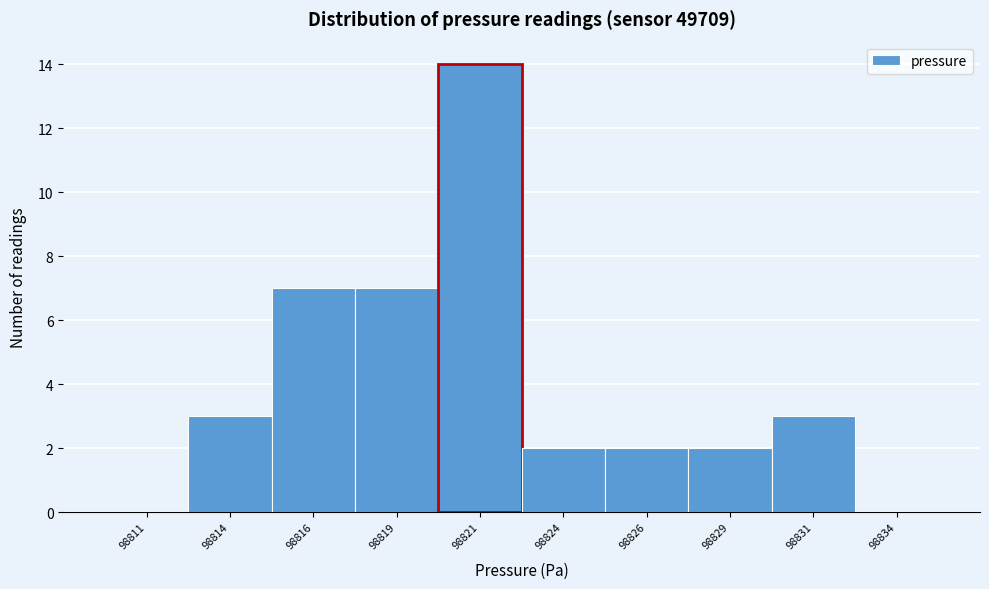

Reading left to right, transcribe this chart: for each bar, give the range it covers on the x-axis and its height. The values are not printed on the chart, so give them approximately, as read against the axis.

98810.0 to 98812.5: 0
98812.5 to 98815.0: 3
98815.0 to 98817.5: 7
98817.5 to 98820.0: 7
98820.0 to 98822.5: 14
98822.5 to 98825.0: 2
98825.0 to 98827.5: 2
98827.5 to 98830.0: 2
98830.0 to 98832.5: 3
98832.5 to 98835.0: 0